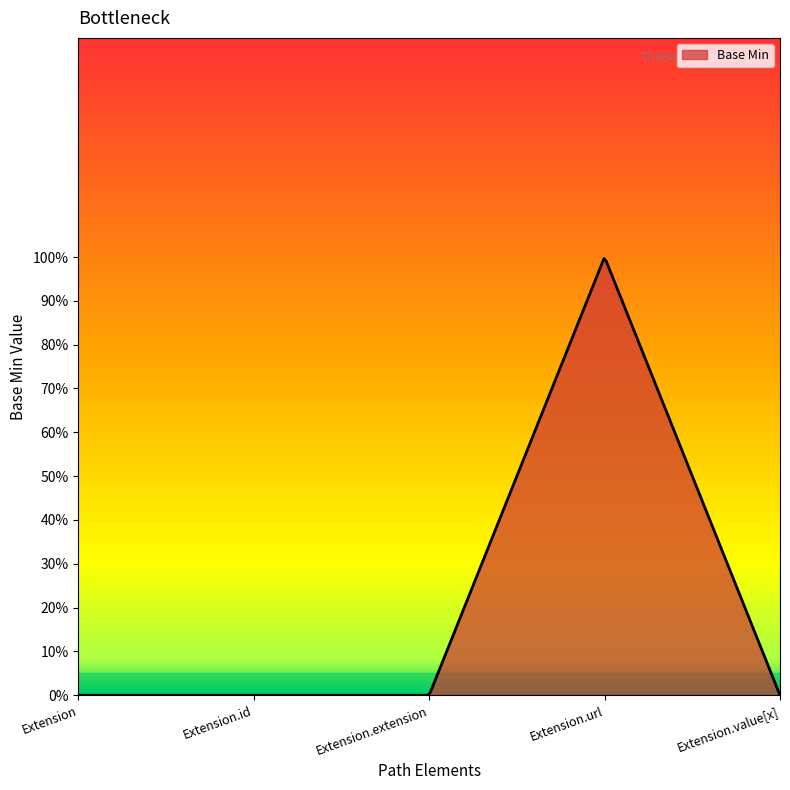

At which category does the chart reach its peak across all series?

Extension.url